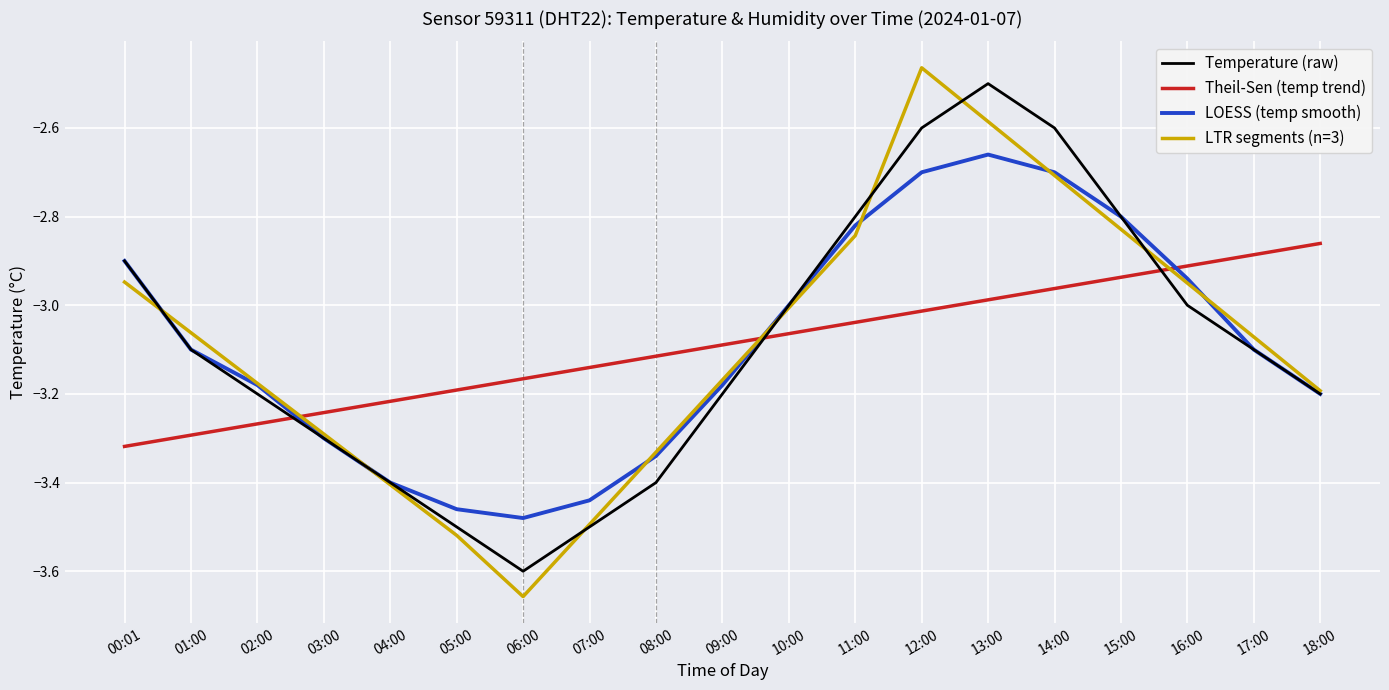

What is the lowest value of the Temperature (raw) series?

-3.6